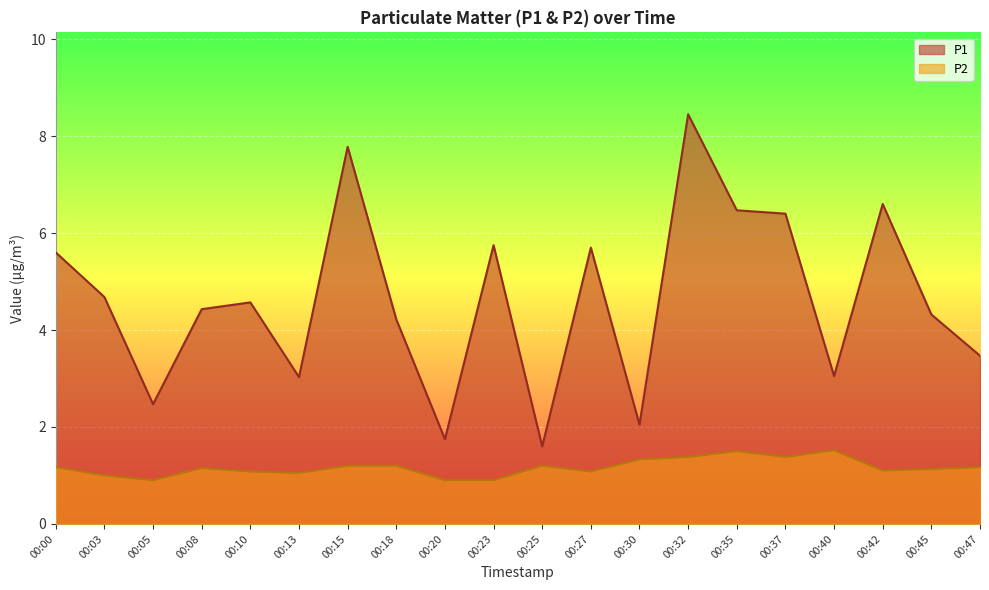

What is the value of the P1 point at the 10th from the left?

5.8